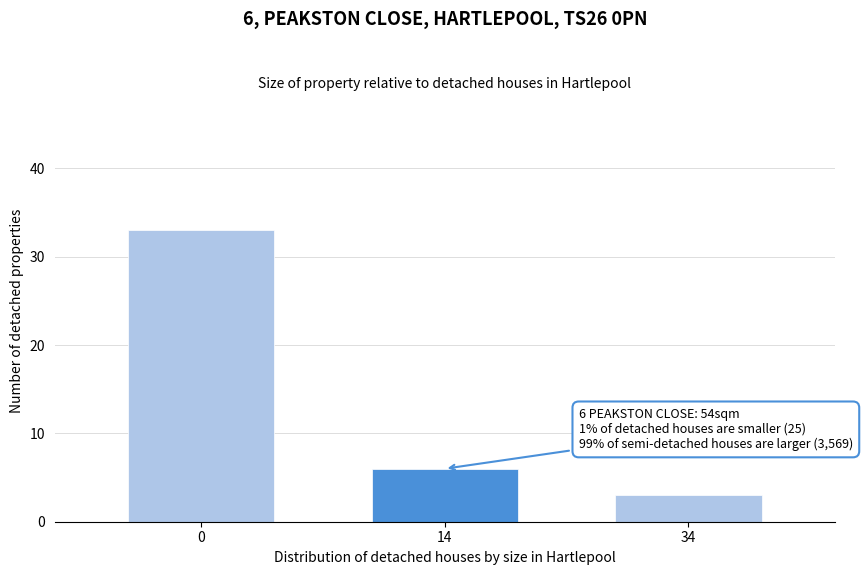

Reading left to right, transcribe all the data shown in this chart.

33	6	3